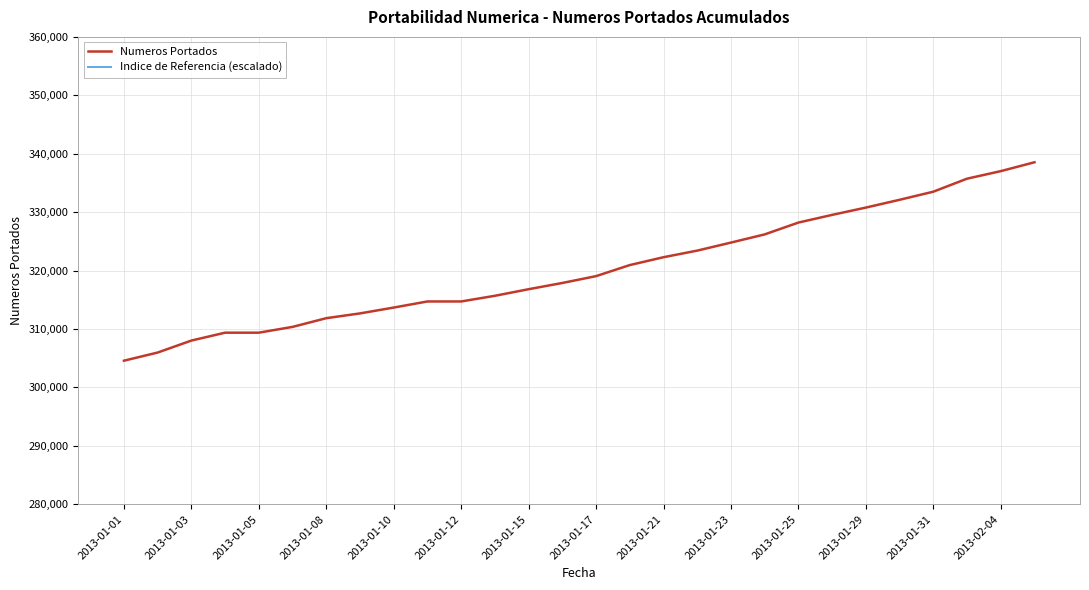

What is the maximum value for Numeros Portados?

338540